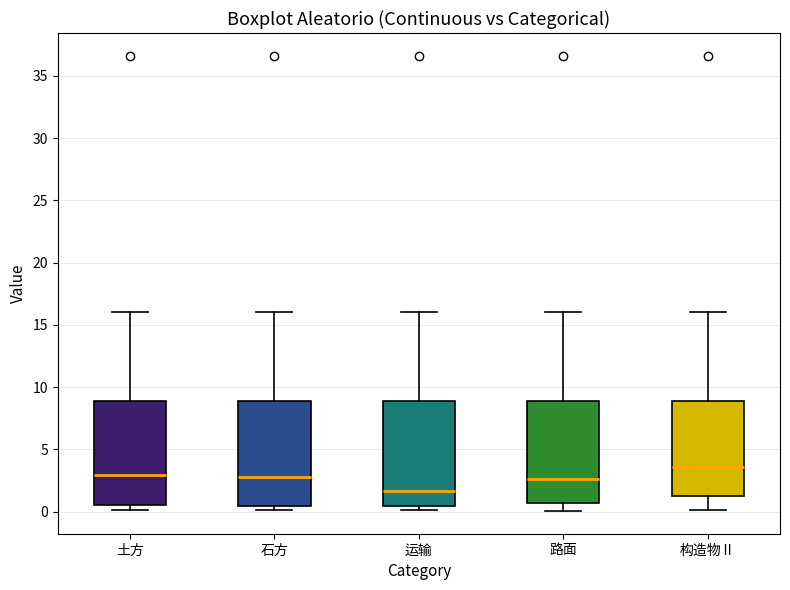

Reading left to right, read every box against the y-axis: the position of its median line, the range the box covers, and the ends of its whiskers. The values are not printed on the chart, so give them approximately, as read against the axis.

土方: median 3.0, box 0.5 to 9.0, whiskers 0.0 to 16.0
石方: median 3.0, box 0.5 to 9.0, whiskers 0.0 to 16.0
运输: median 1.5, box 0.5 to 9.0, whiskers 0.0 to 16.0
路面: median 2.5, box 0.5 to 9.0, whiskers 0.0 to 16.0
构造物Ⅱ: median 3.5, box 1.5 to 9.0, whiskers 0.0 to 16.0